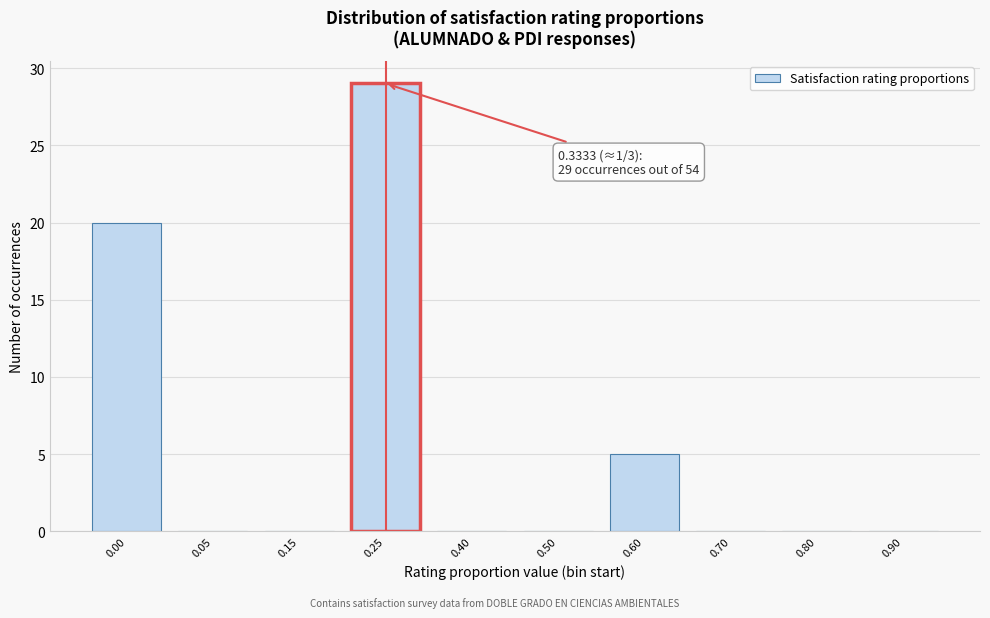

Reading left to right, extract all data points from this chart.

0.00=20	0.05=0	0.15=0	0.25=29	0.40=0	0.50=0	0.60=5	0.70=0	0.80=0	0.90=0